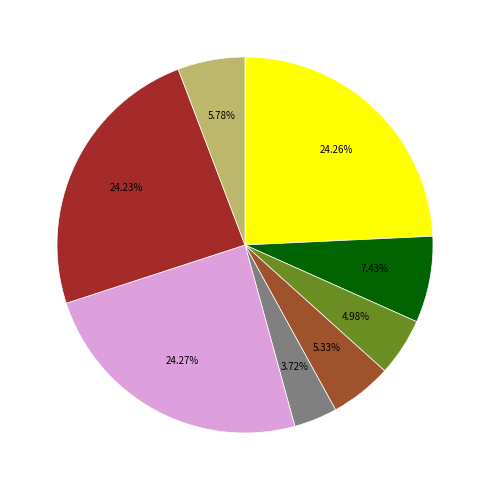

Is there a majority slice in this chart?

No